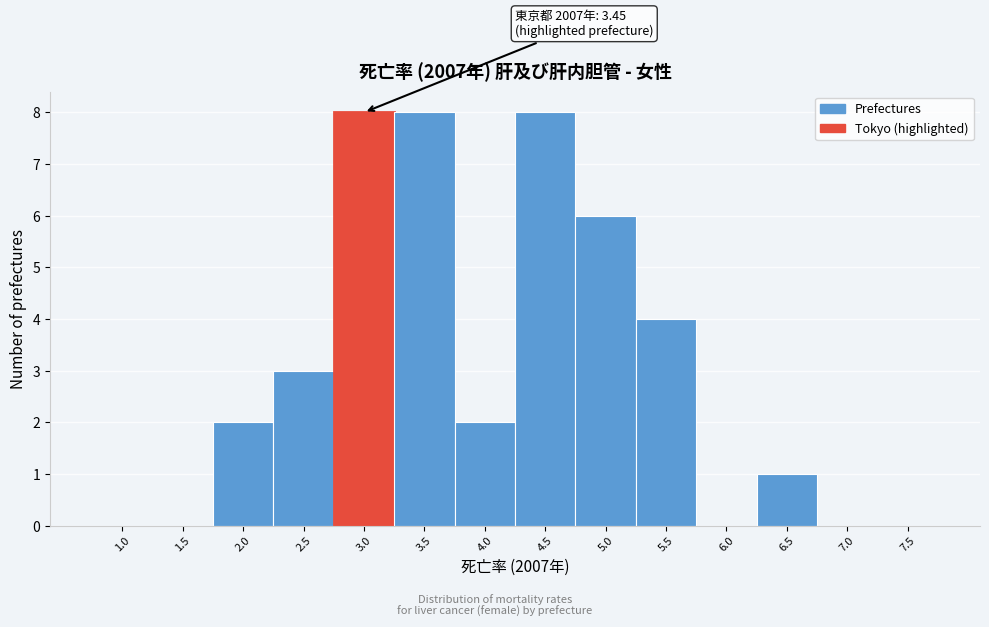

Reading left to right, list all the values displayed in this chart.

1.0=0	1.5=0	2.0=2	2.5=3	3.0=8	3.5=8	4.0=2	4.5=8	5.0=6	5.5=4	6.0=0	6.5=1	7.0=0	7.5=0